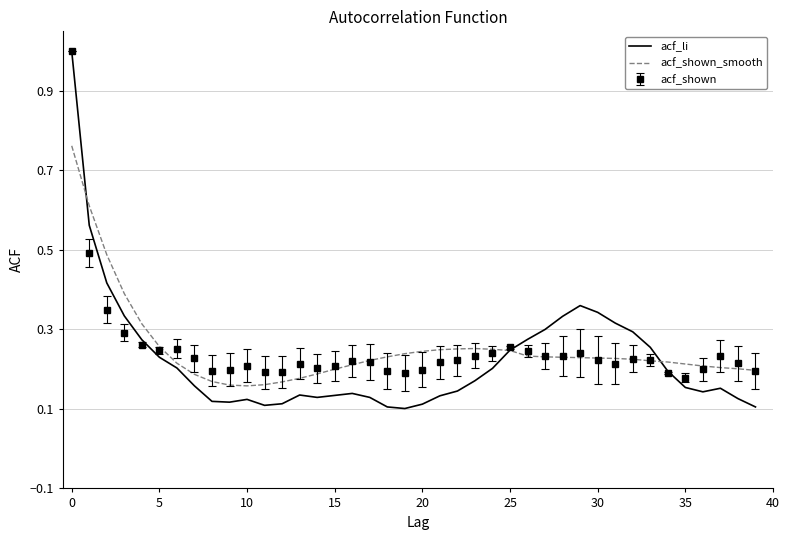

Which series has the largest range (max minus min)?

acf_li